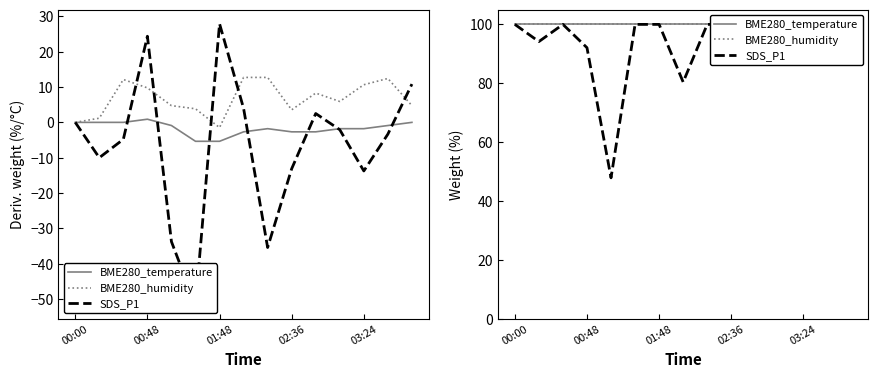

How many data points does each series have?

15